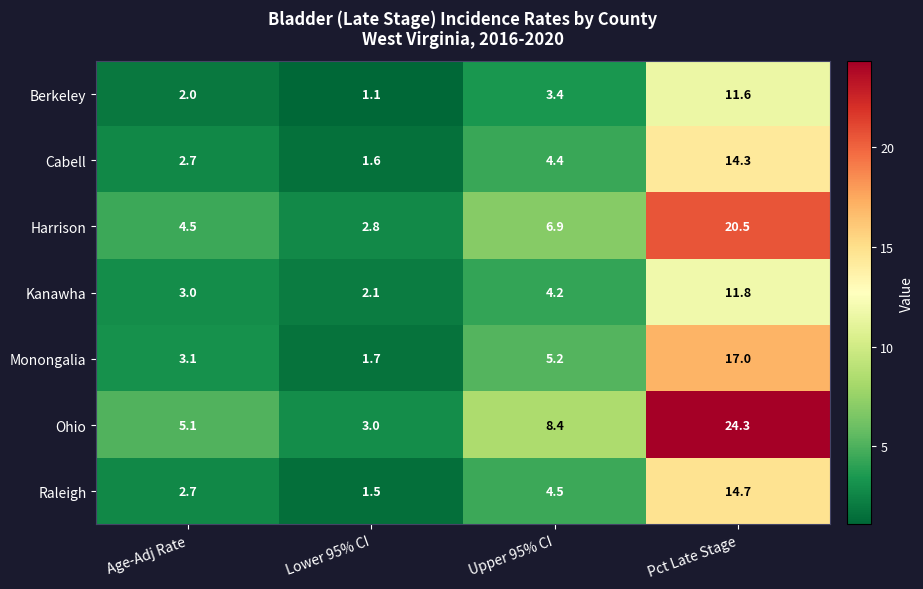

Count the number of data series in this chart.

7